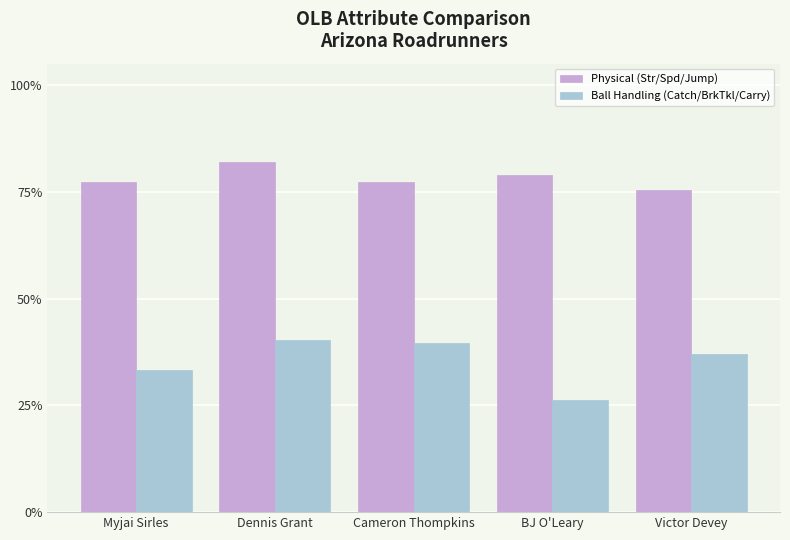

Reading right to left, transcribe all the data shown in this chart.

Physical (Str/Spd/Jump): Victor Devey=75.3	BJ O'Leary=79.0	Cameron Thompkins=77.3	Dennis Grant=82.0	Myjai Sirles=77.3
Ball Handling (Catch/BrkTkl/Carry): Victor Devey=37.0	BJ O'Leary=26.3	Cameron Thompkins=39.7	Dennis Grant=40.3	Myjai Sirles=33.3